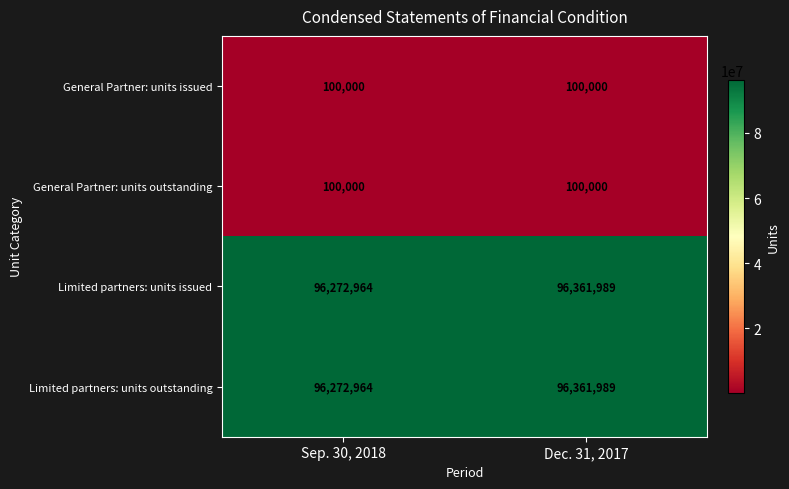

What is the sum of all Limited partners: units issued values?

192634953